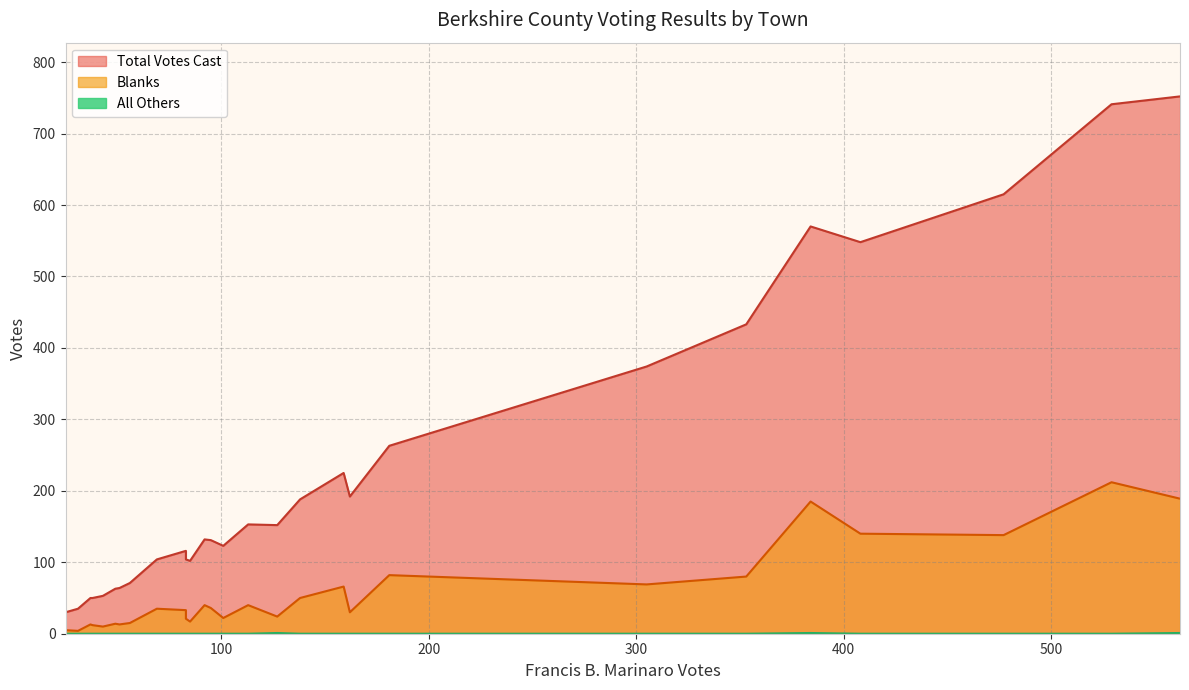

True or false: Total Votes Cast and Blanks intersect in this chart.

False